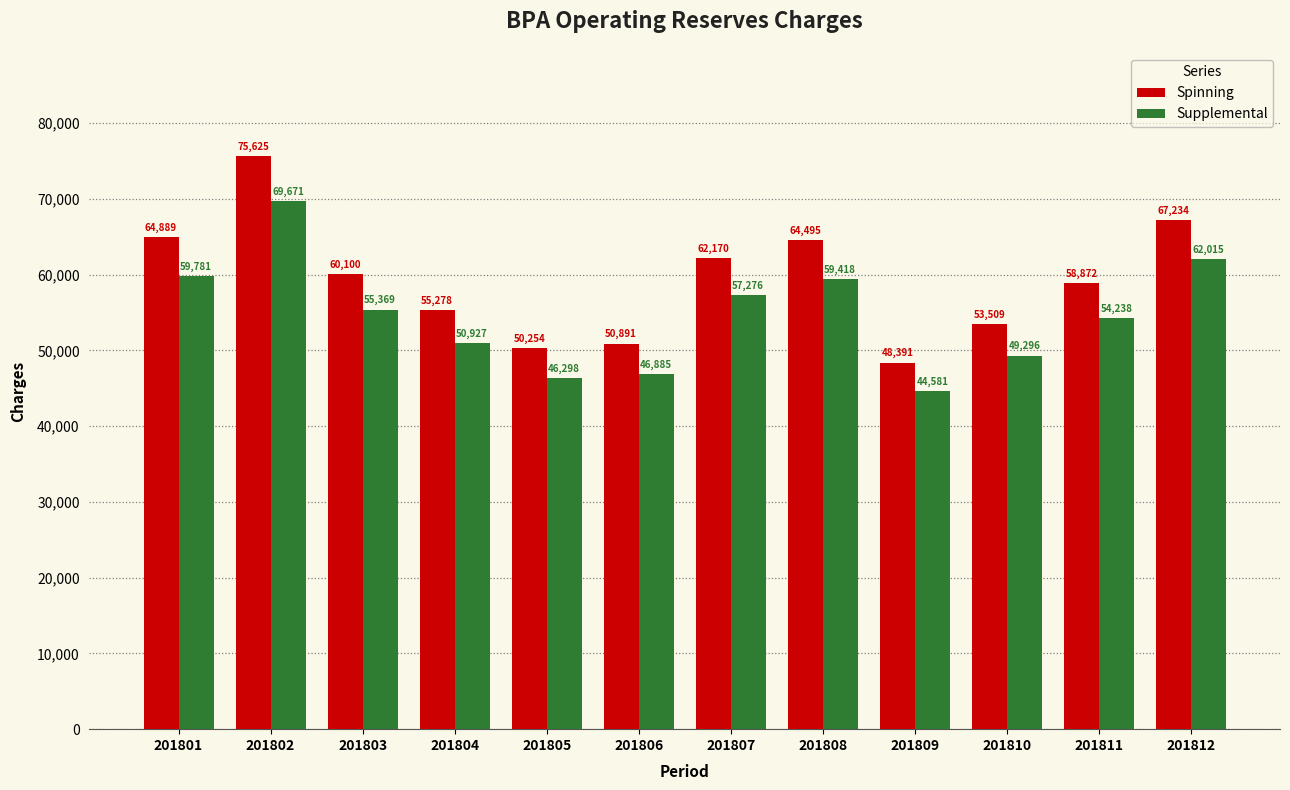

How many bars are there in total?

24